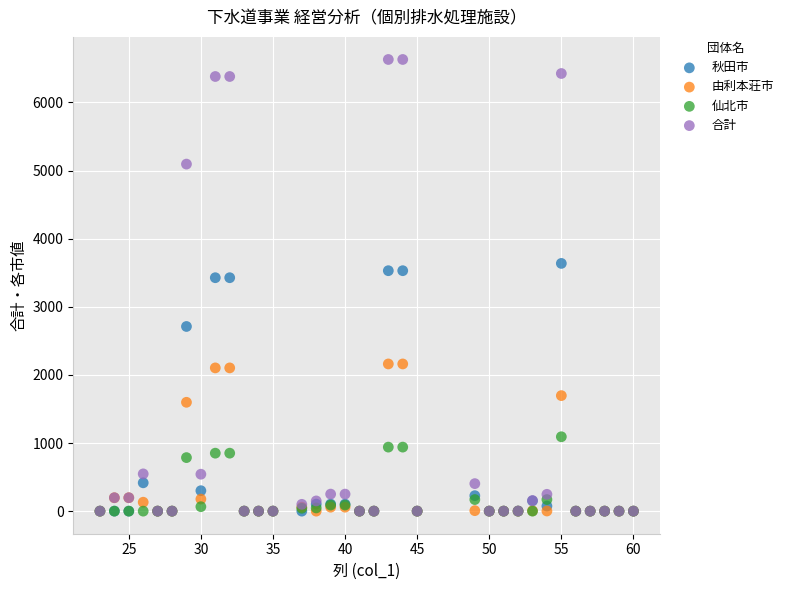

What are all the series names shown in the legend?

秋田市, 由利本荘市, 仙北市, 合計